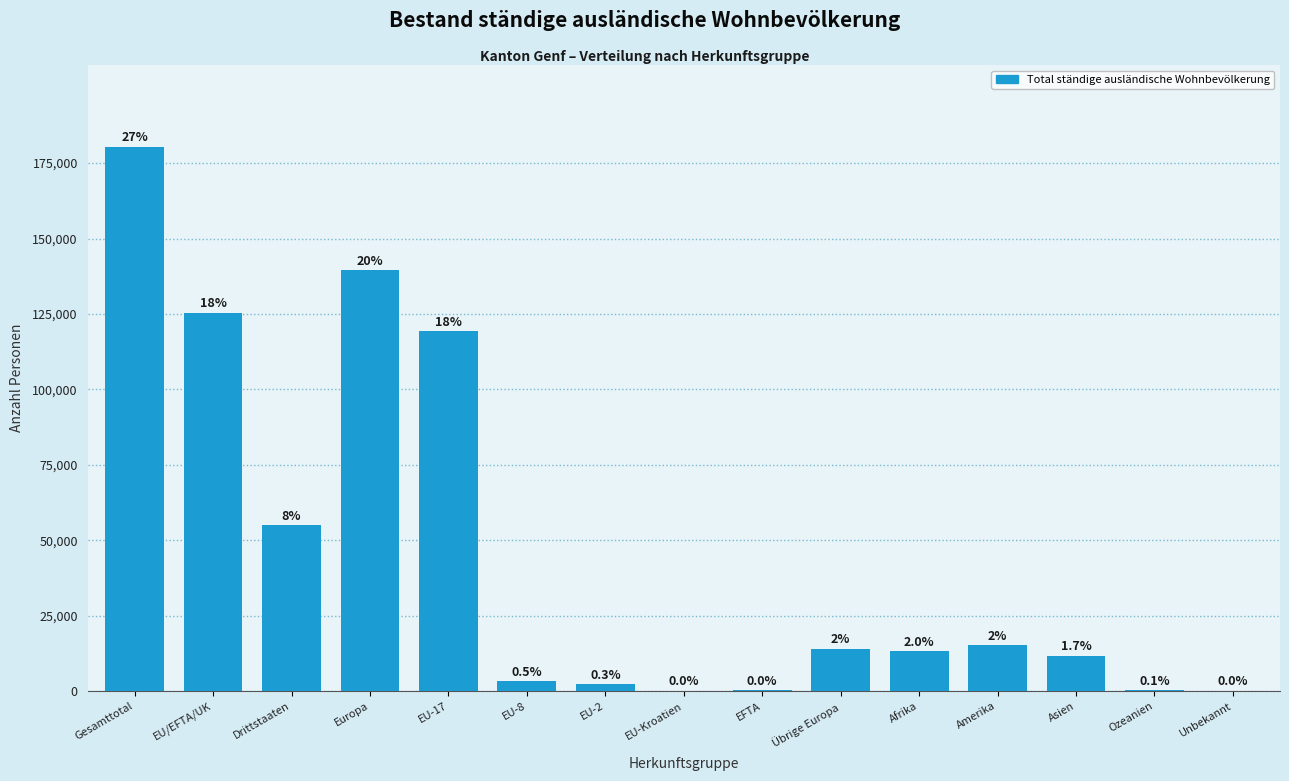

Are the bars horizontal?

No